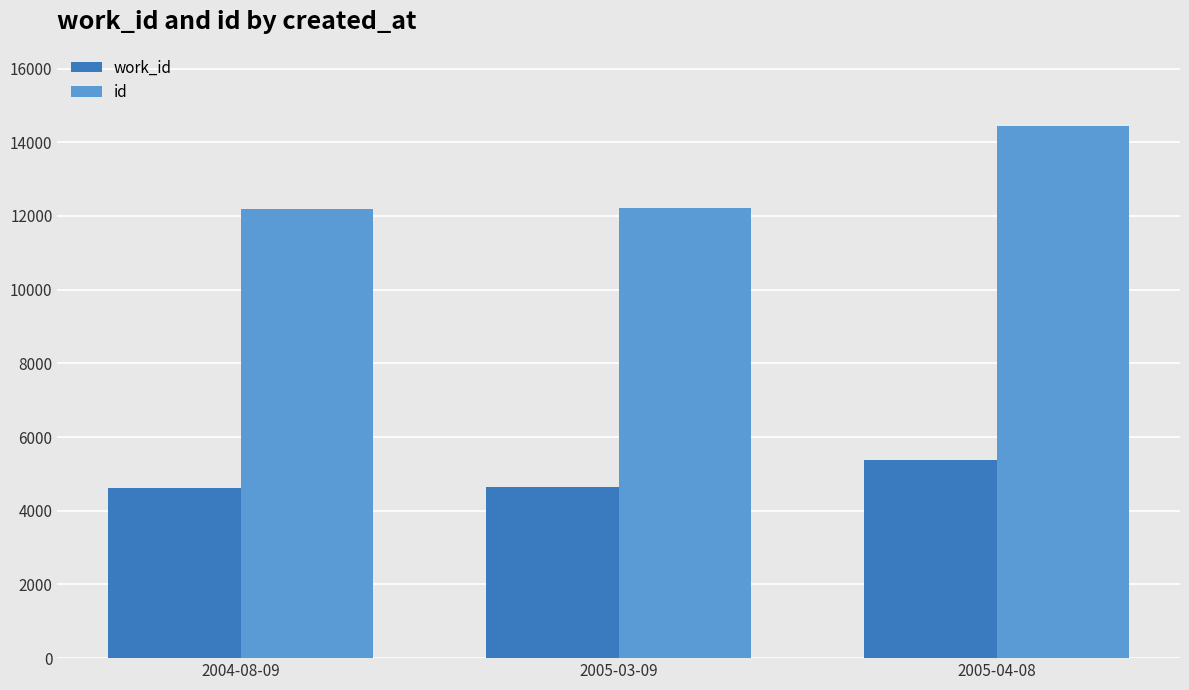

What is the smallest value displayed?

4622